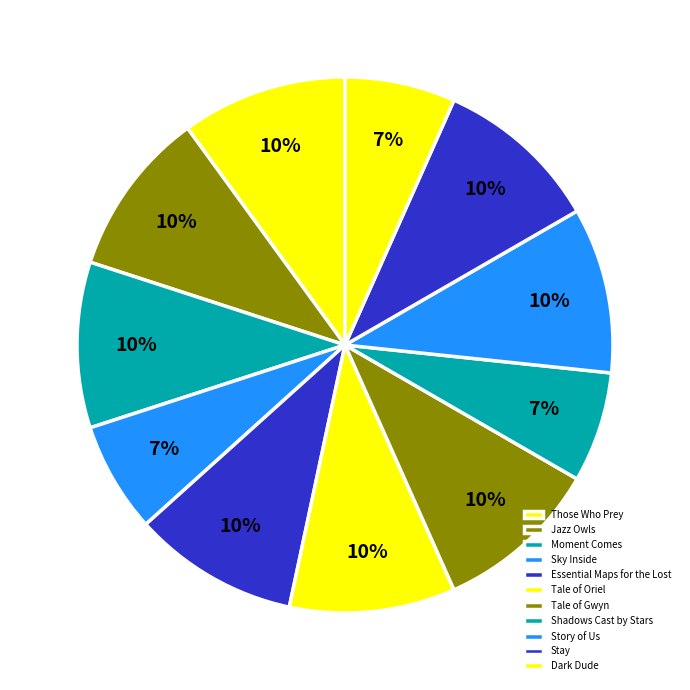

Count the number of slices in the pie.

11